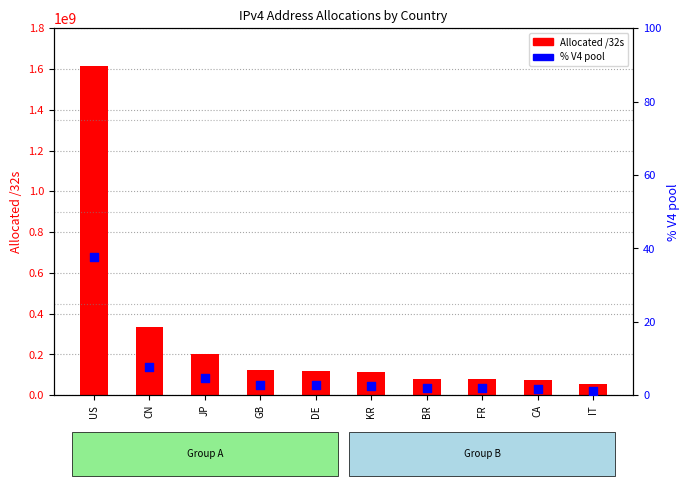

Which series reaches the minimum Y coordinate?

% V4 pool